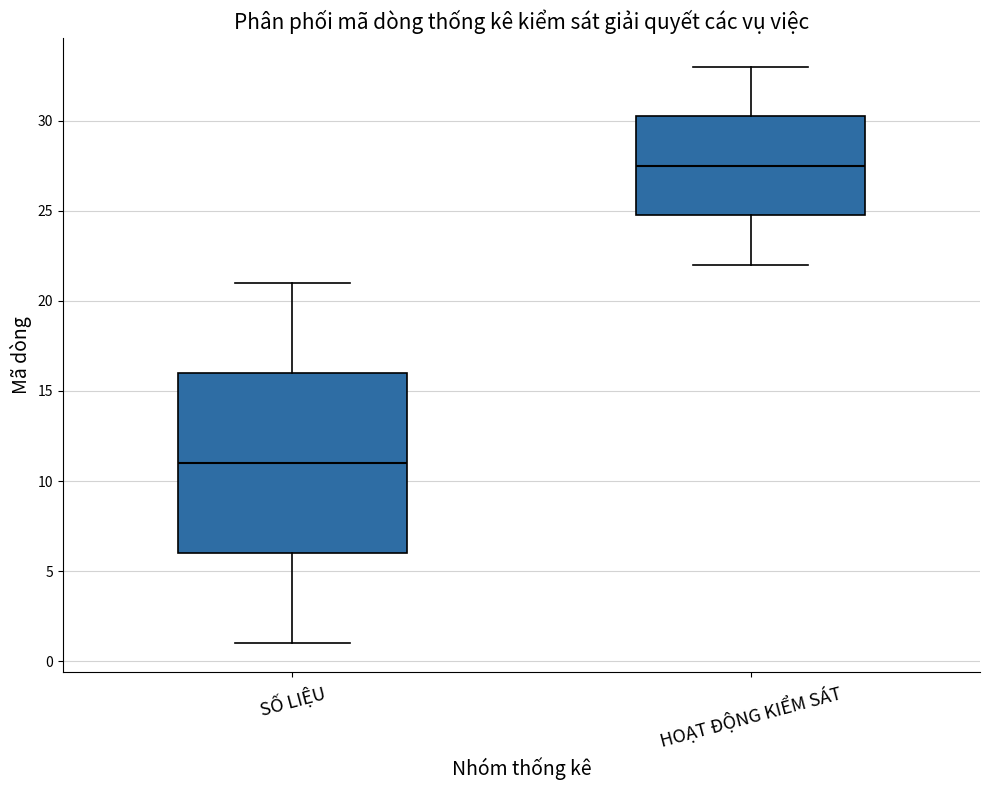

Comparing the boxes themselves (not the whiskers), which one is the tallest?

SỐ LIỆU